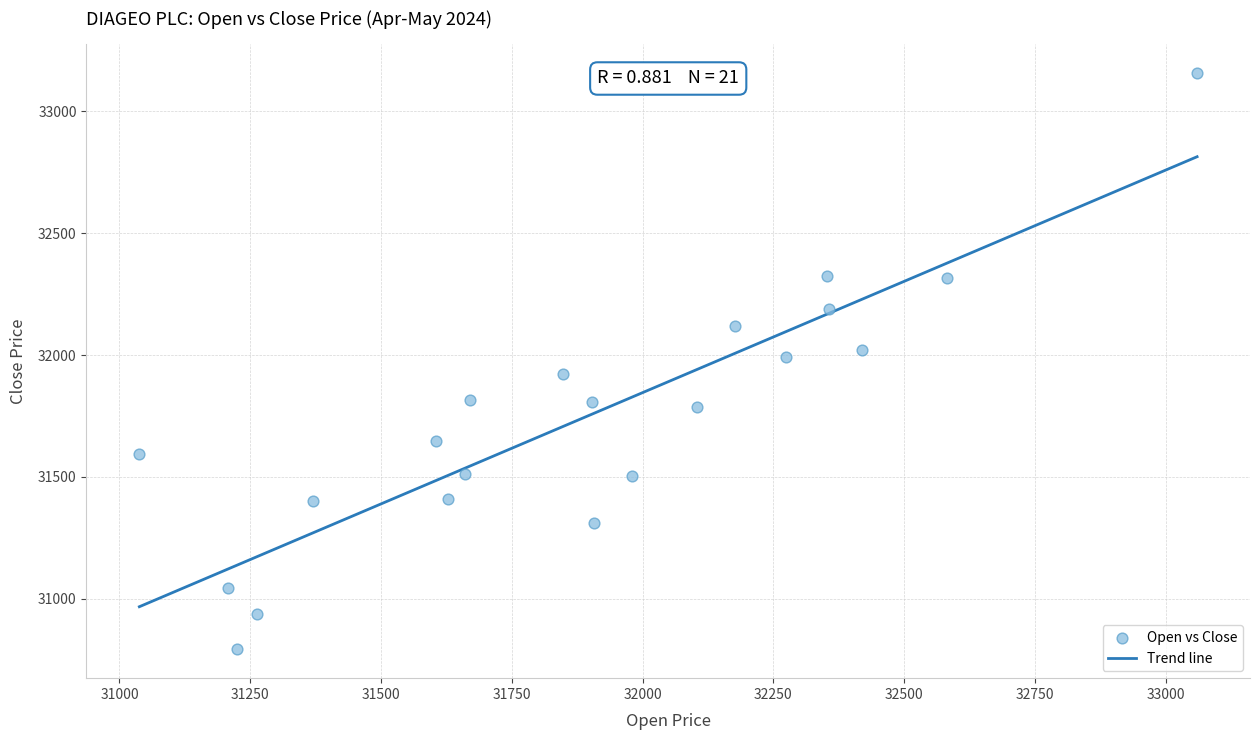

What is the range of Y values (max minus min)?

2364